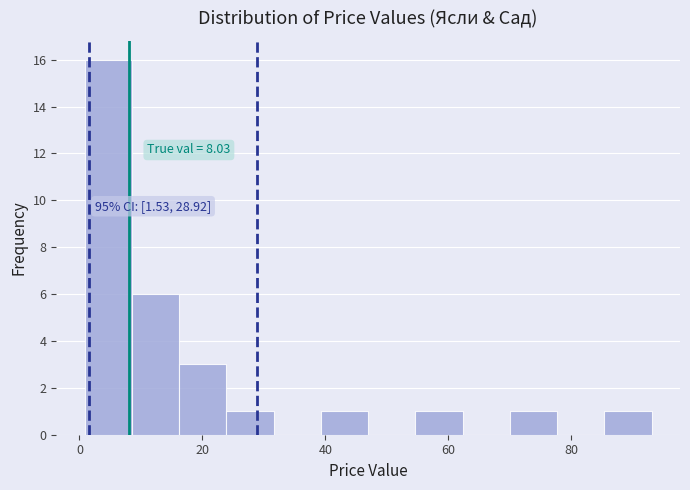

Around what value on the x-axis is the tallest bar? Give the approximate position of its centre, as read against the axis.

4